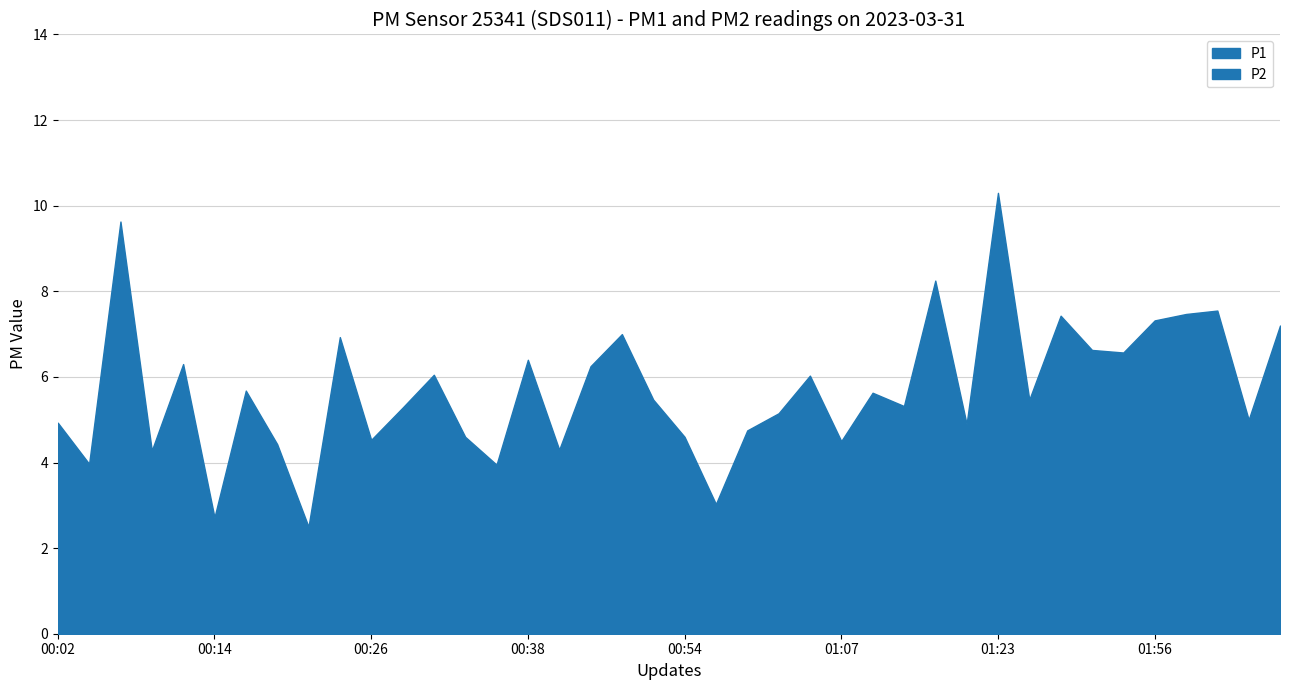

What is the total value across all series at 01:10?

7.0